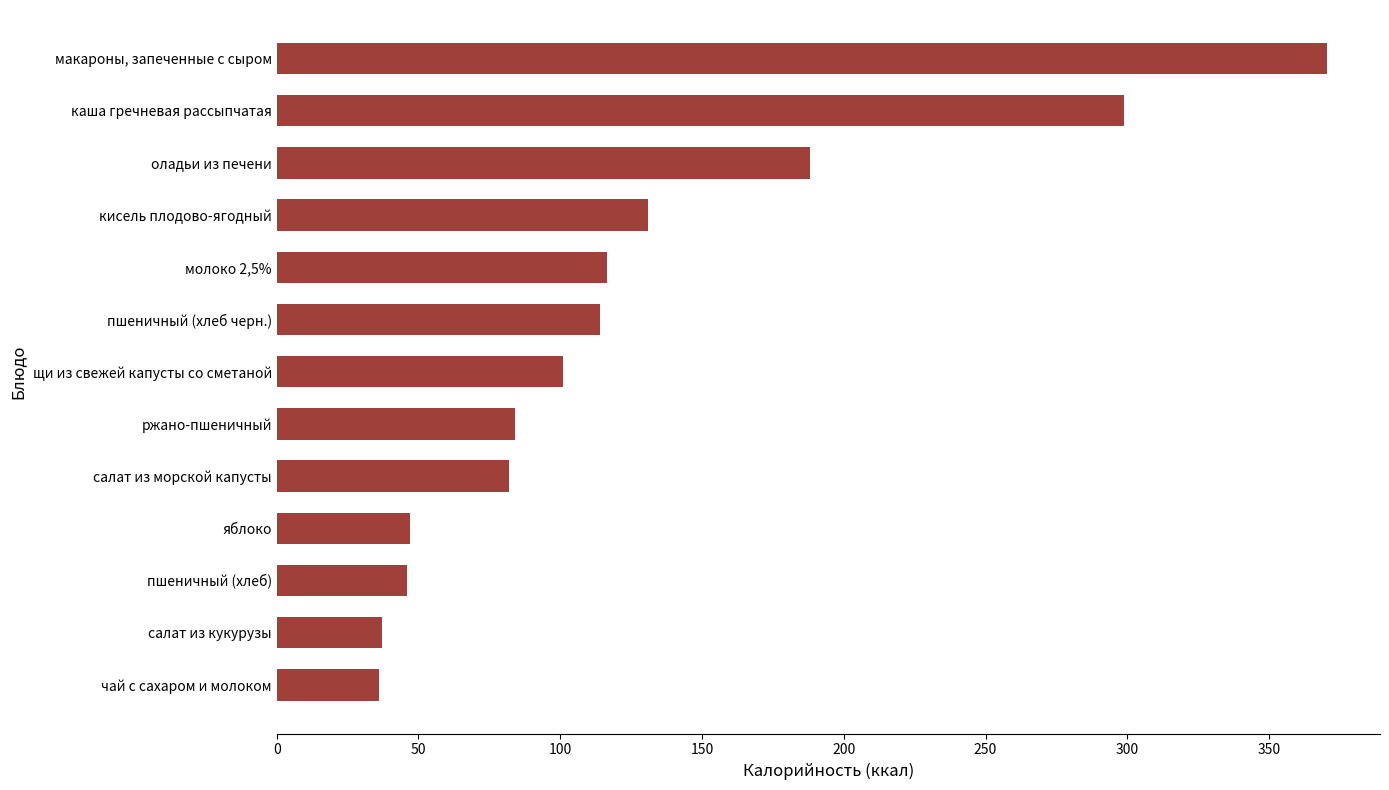

At which label is the value closest to 203?

оладьи из печени